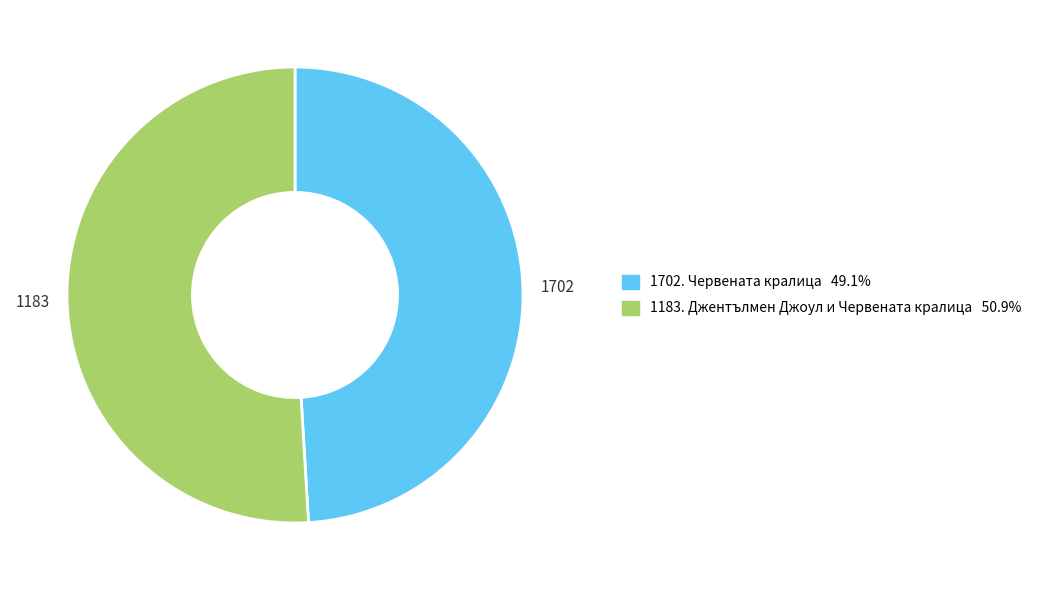

Does 1702 represent more than half of the total?

No